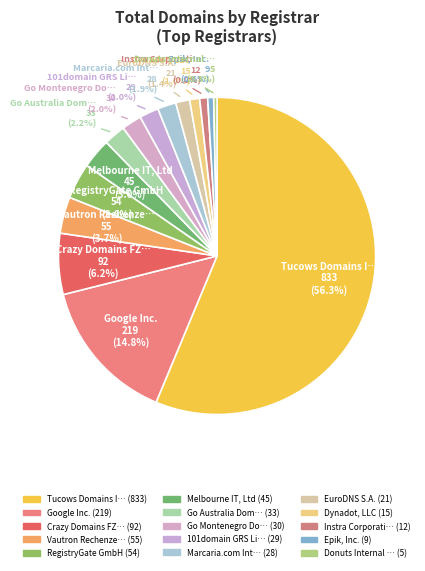

What is the total percentage of Marcaria.com Int… and Dynadot, LLC?

2.9%